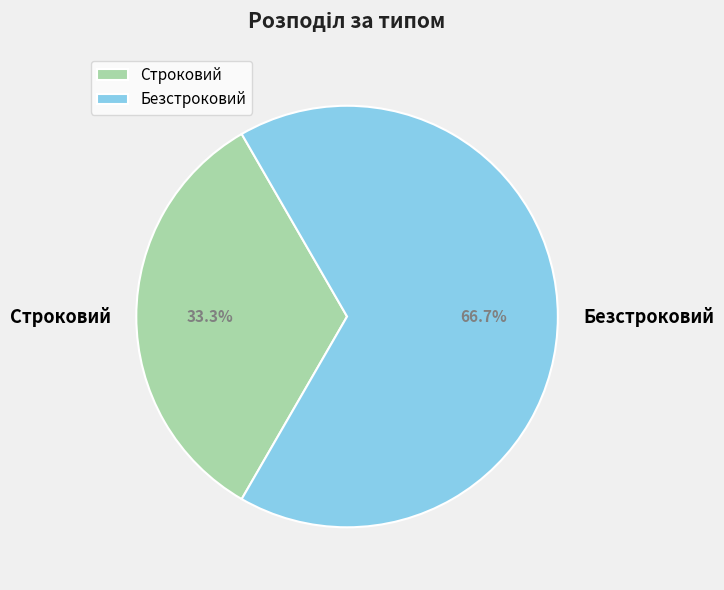

The Безстроковий slice represents 67% of the pie. True or false?

True